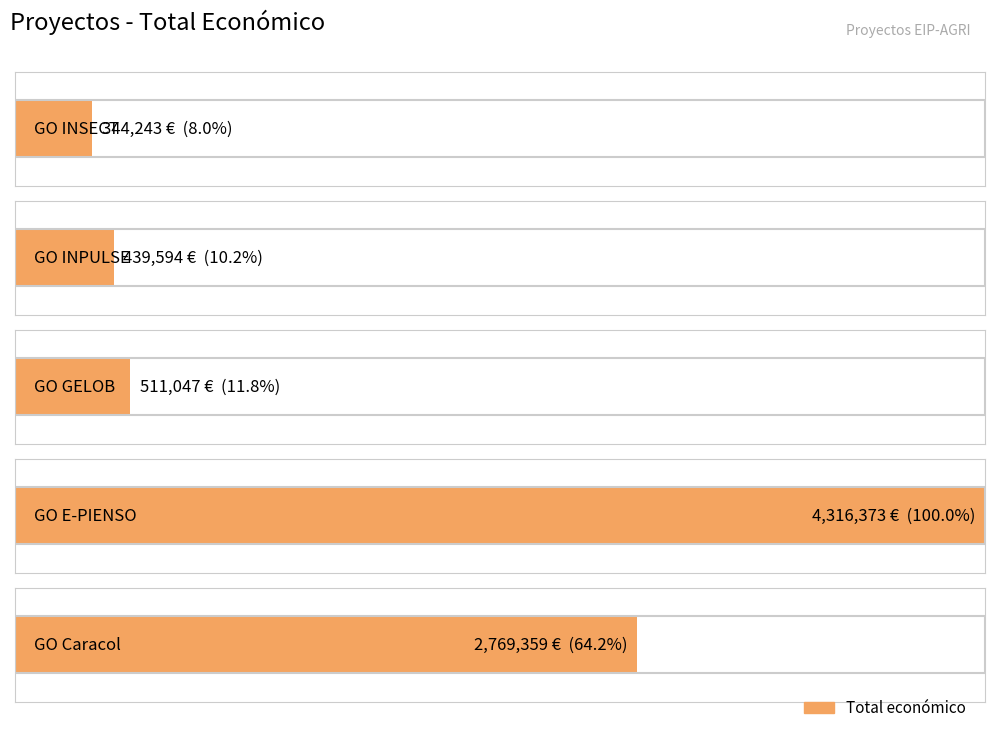

Rank the categories by value from highest to lowest.

GO E-PIENSO, GO Caracol, GO GELOB, GO INPULSE, GO INSECT